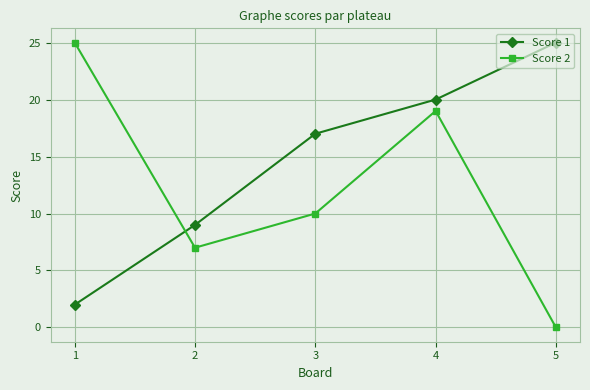

Reading left to right, extract all data points from this chart.

Score 1: 2	9	17	20	25
Score 2: 25	7	10	19	0